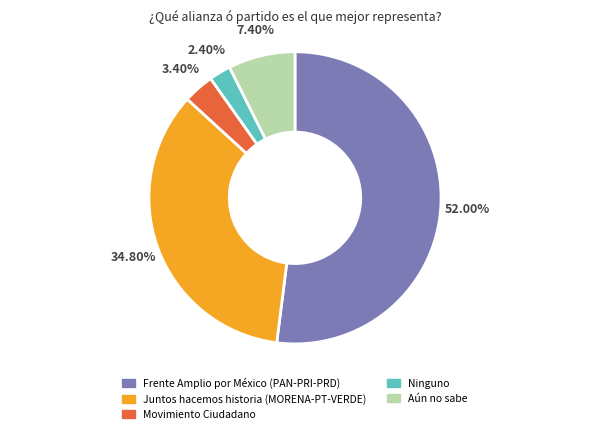

True or false: Movimiento Ciudadano accounts for 3% of the total.

True